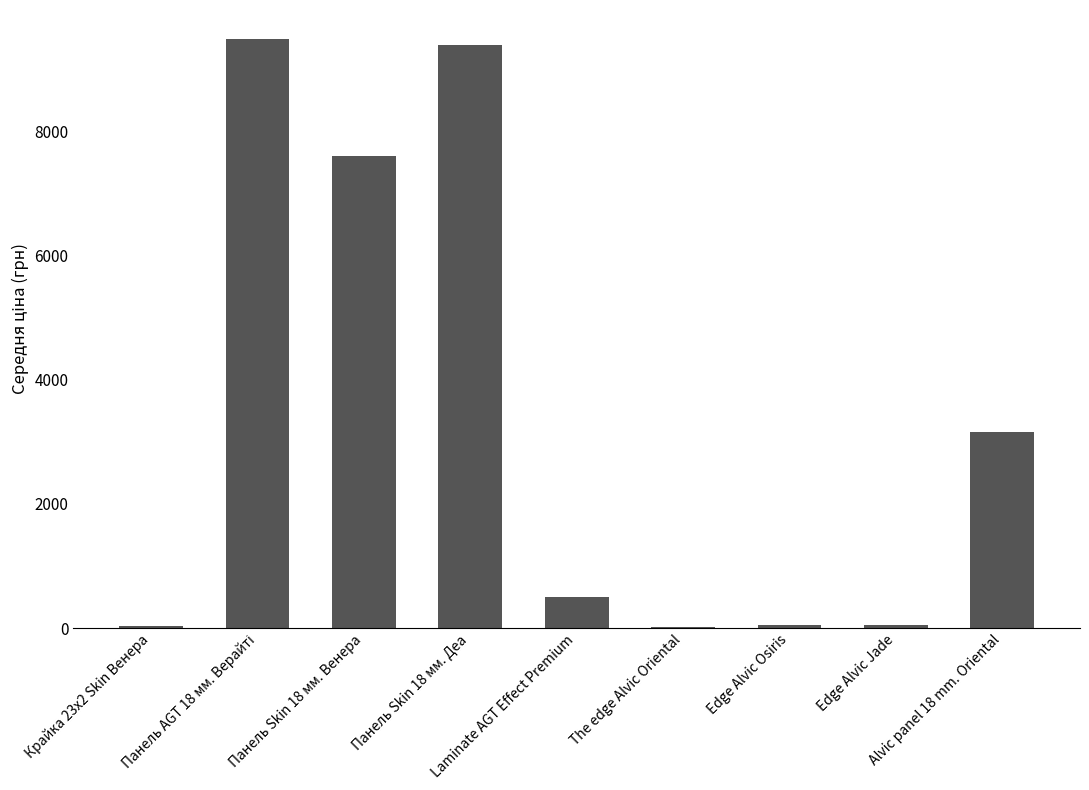

What is the change in value from Edge Alvic Osiris to Alvic panel 18 mm. Oriental?

+3116.0